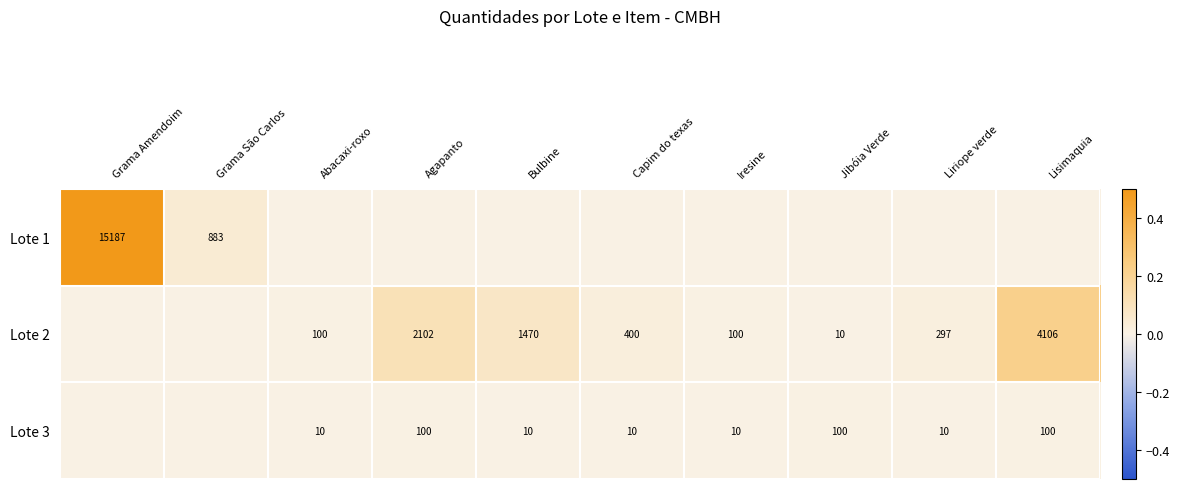

Is it true that Lote 1 equals 20843 at Grama Amendoim?

False